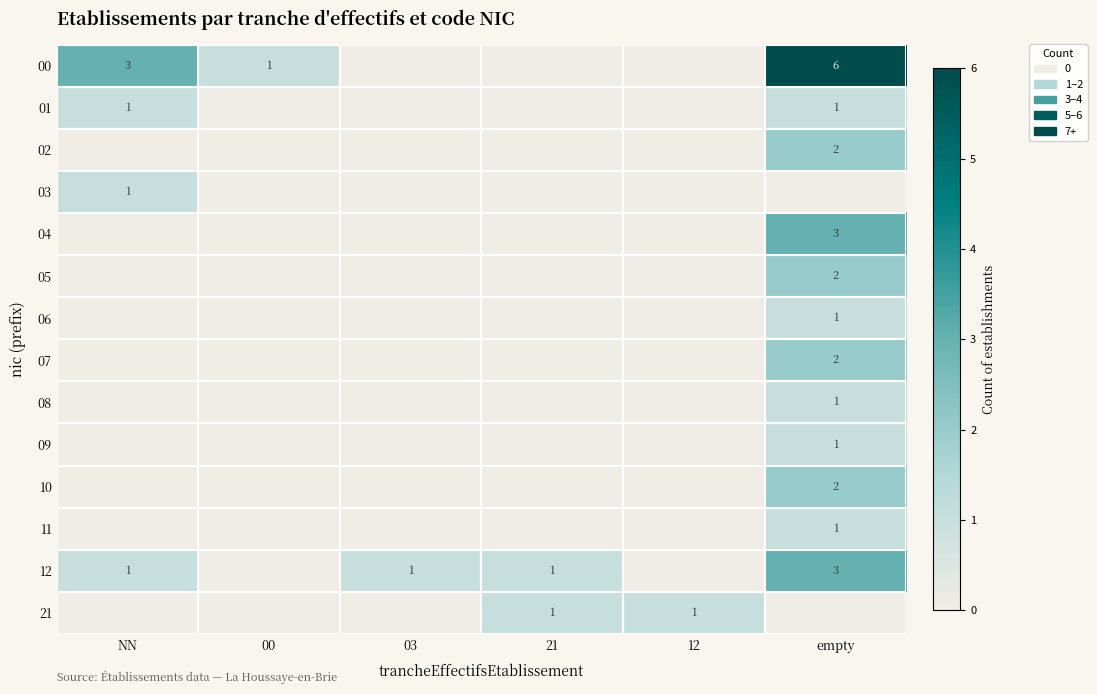

Count the number of data series in this chart.

14